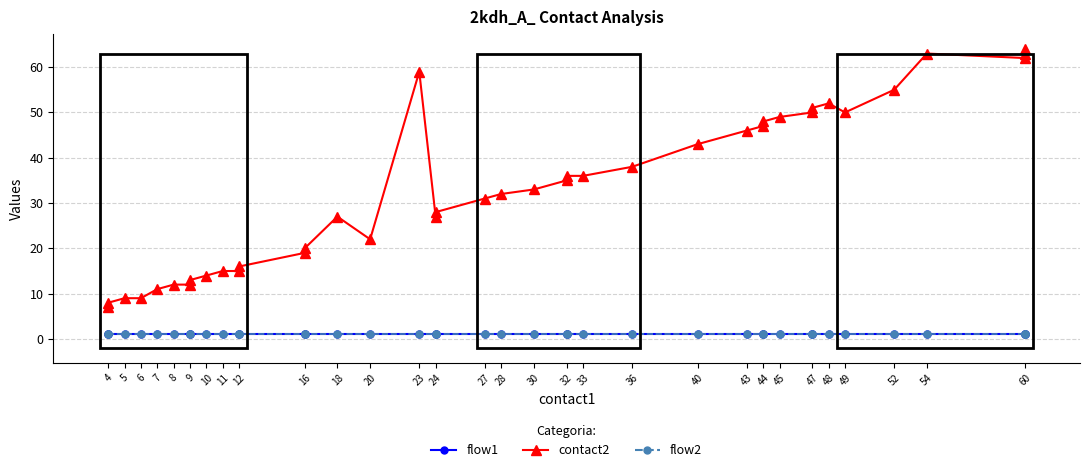

What is the highest value of the flow2 series?

1